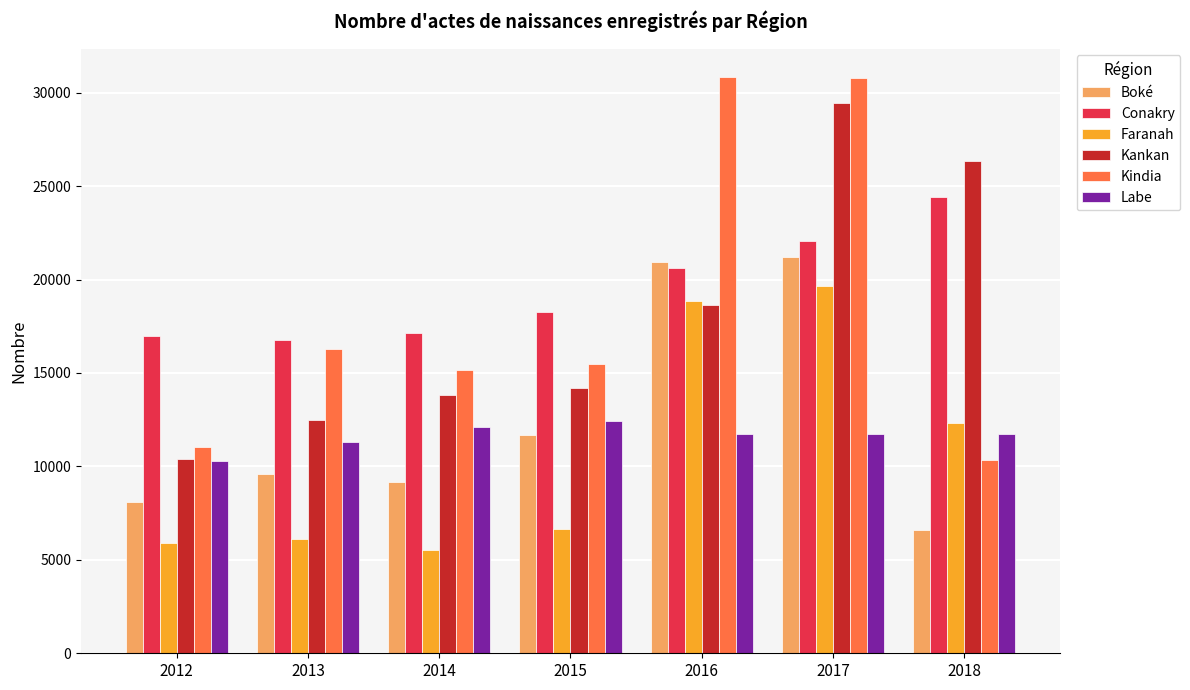

How many bars are there in each group?

6